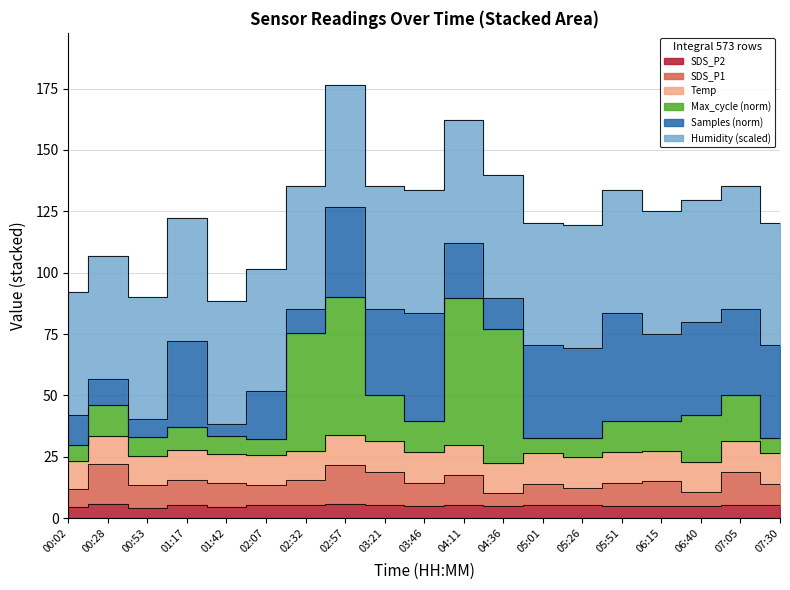

What is the smallest value displayed?

4.1